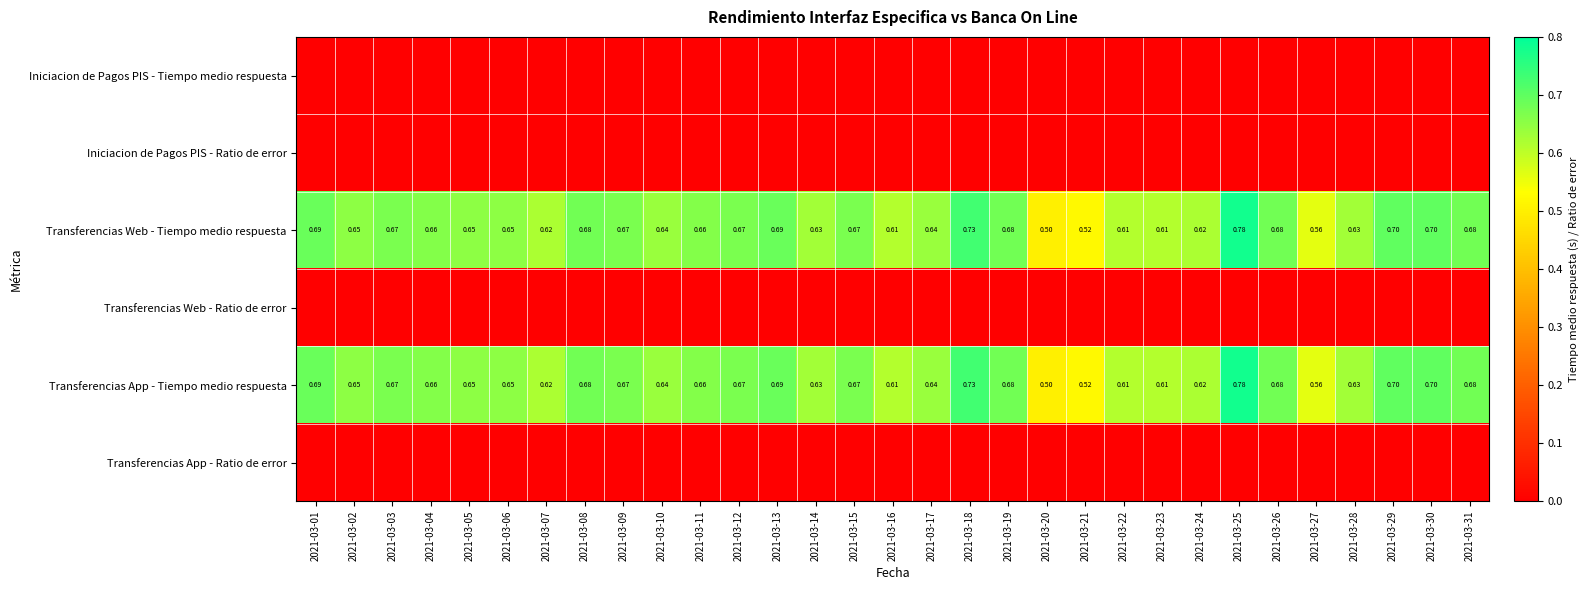

How many series are shown in this chart?

6